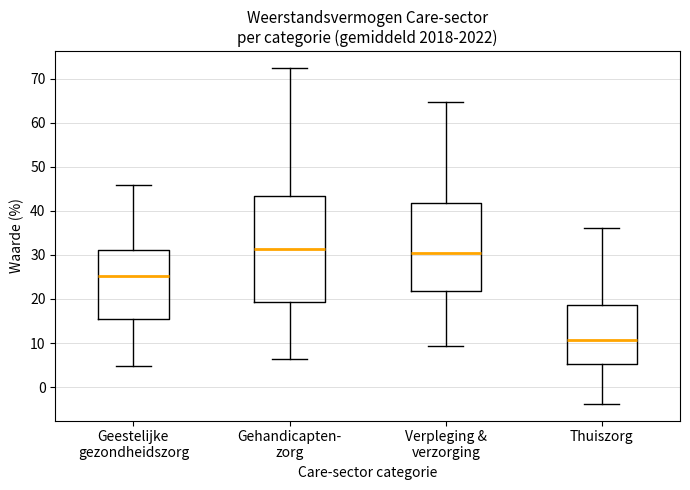

Comparing the boxes themselves (not the whiskers), which one is the tallest?

Gehandicapten- zorg